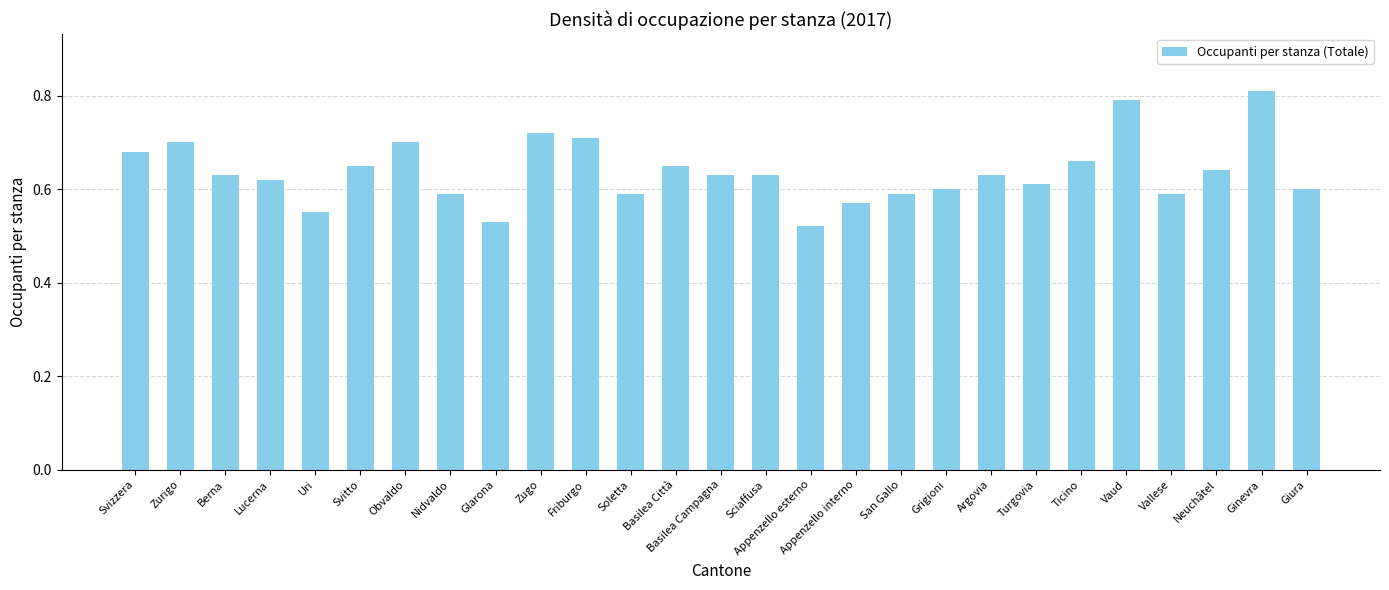

Count the values in the range 0 to 1.

27